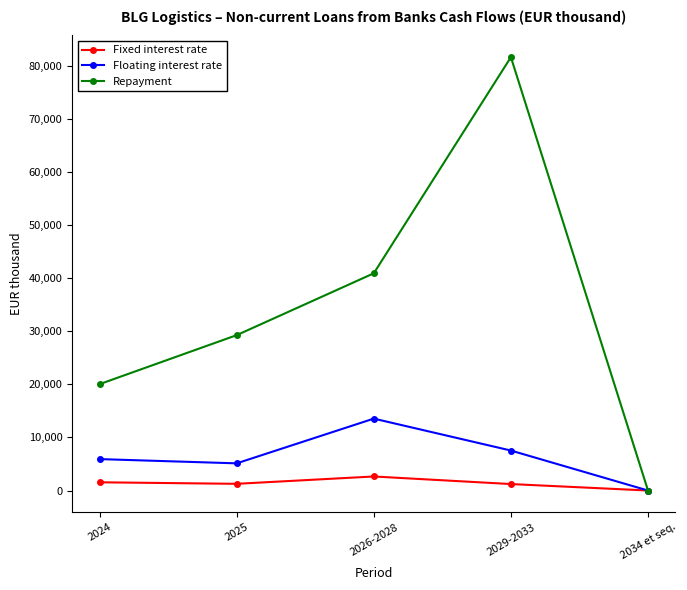

What is the difference between the Floating interest rate values at 2034 et seq. and 2024?

5920